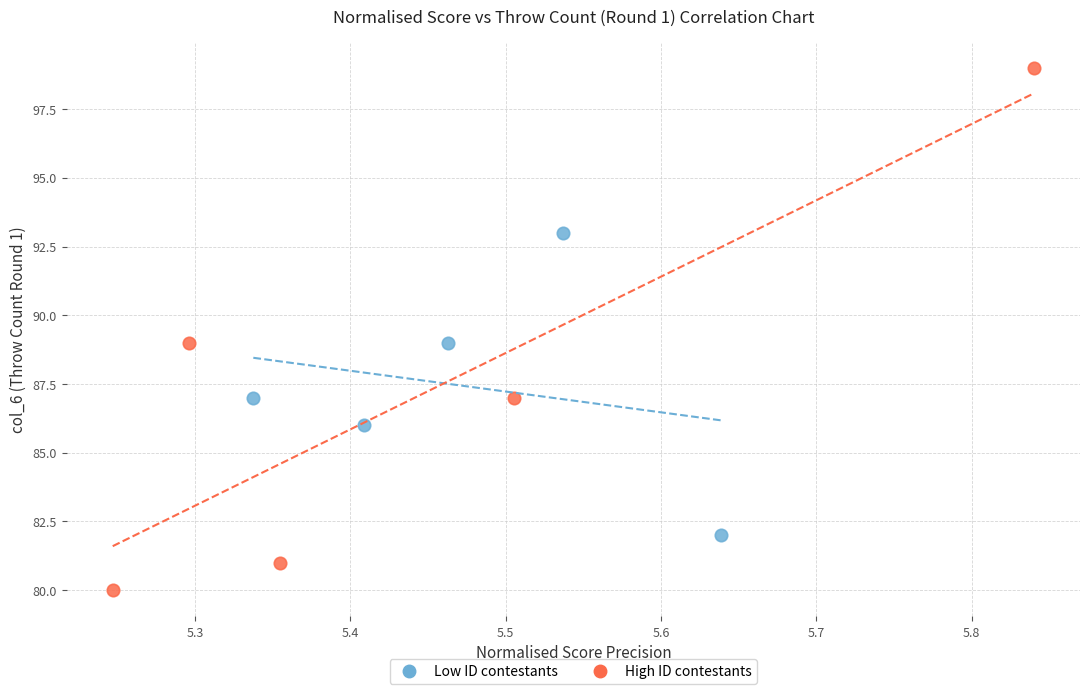

Which series has the widest spread of Y values?

High ID contestants